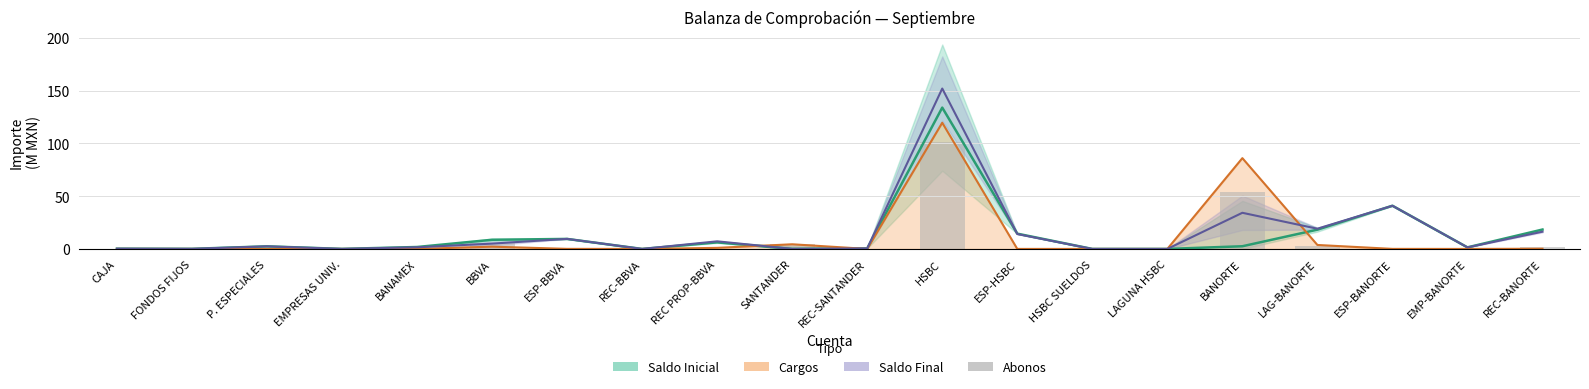

At which category is the sum across all series the highest?

HSBC